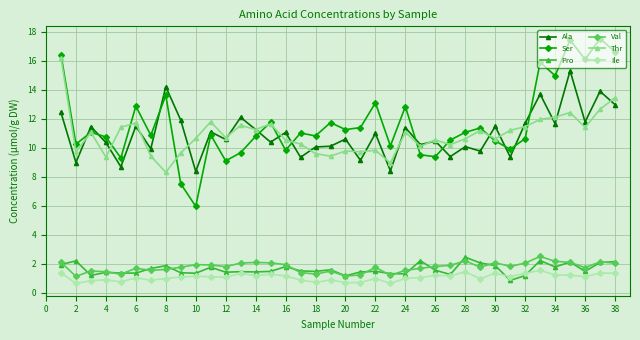

What are all the series names shown in the legend?

Ala, Ser, Pro, Val, Thr, Ile